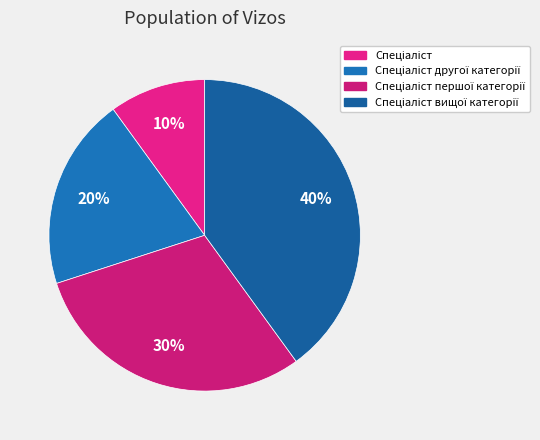

Count the number of slices in the pie.

4